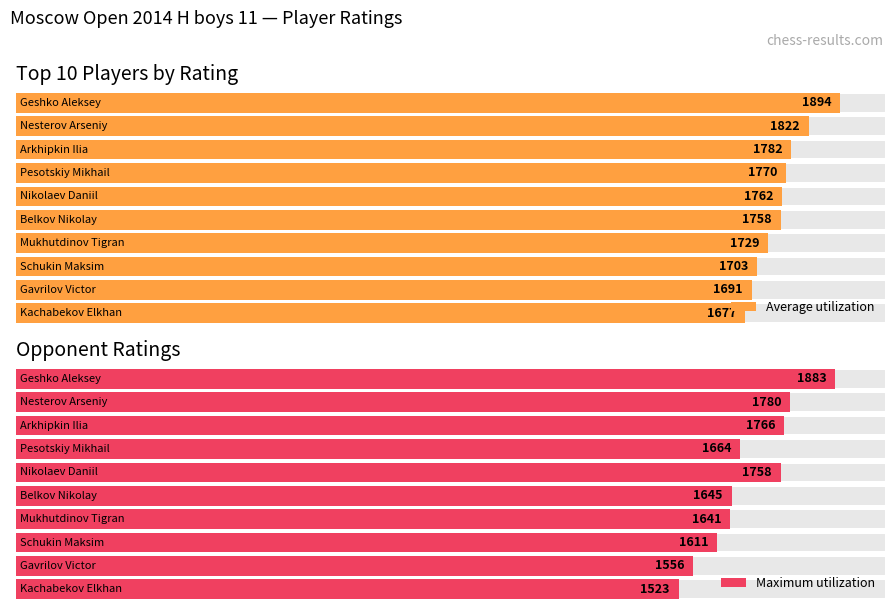

Reading right to left, extract all data points from this chart.

Average utilization: 1677	1691	1703	1729	1758	1762	1770	1782	1822	1894
Maximum utilization: 1523	1556	1611	1641	1645	1758	1664	1766	1780	1883